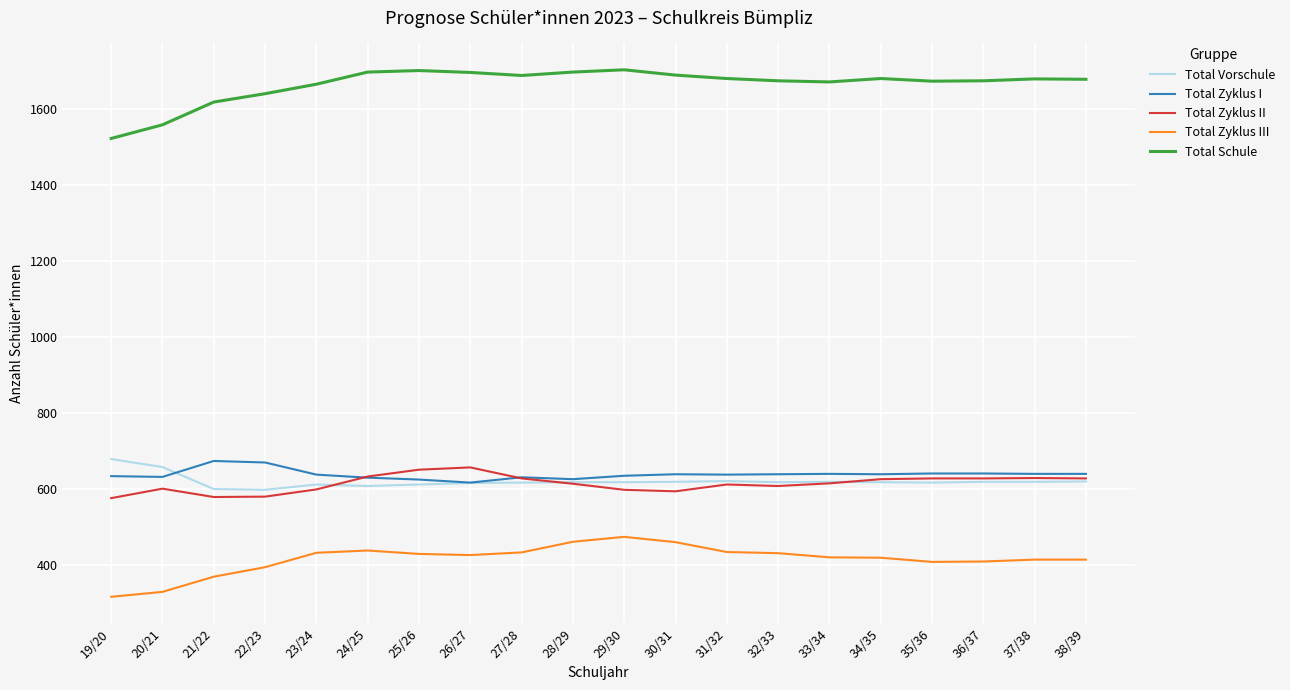

What is the sum of all Total Schule values?

33303